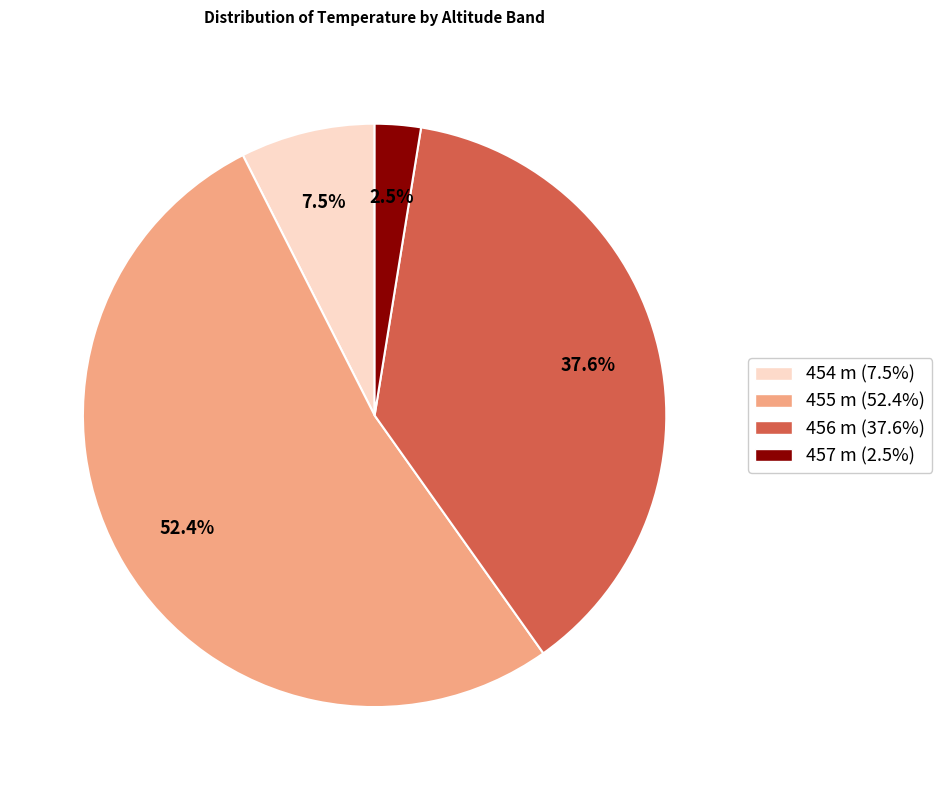

Between 455 m and 457 m, which is larger?

455 m